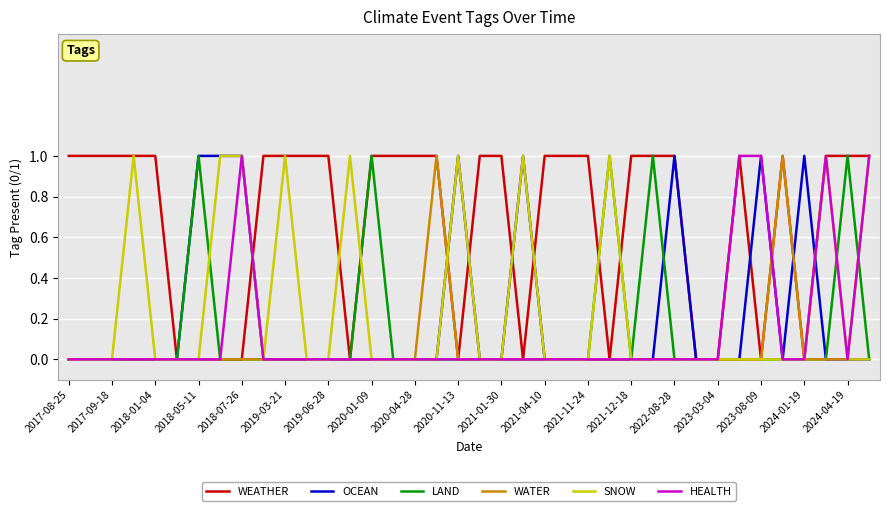

Which series has the largest total across all categories?

WEATHER